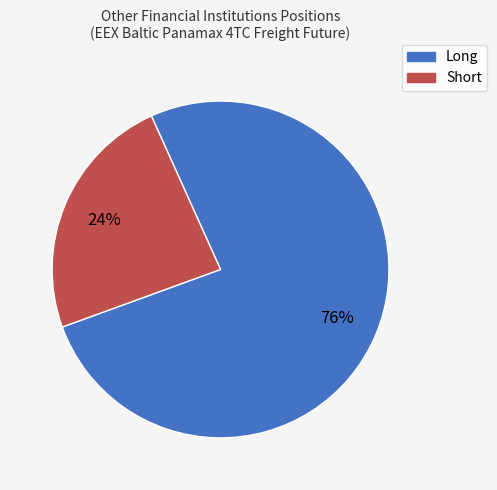

What is the majority slice?

Long